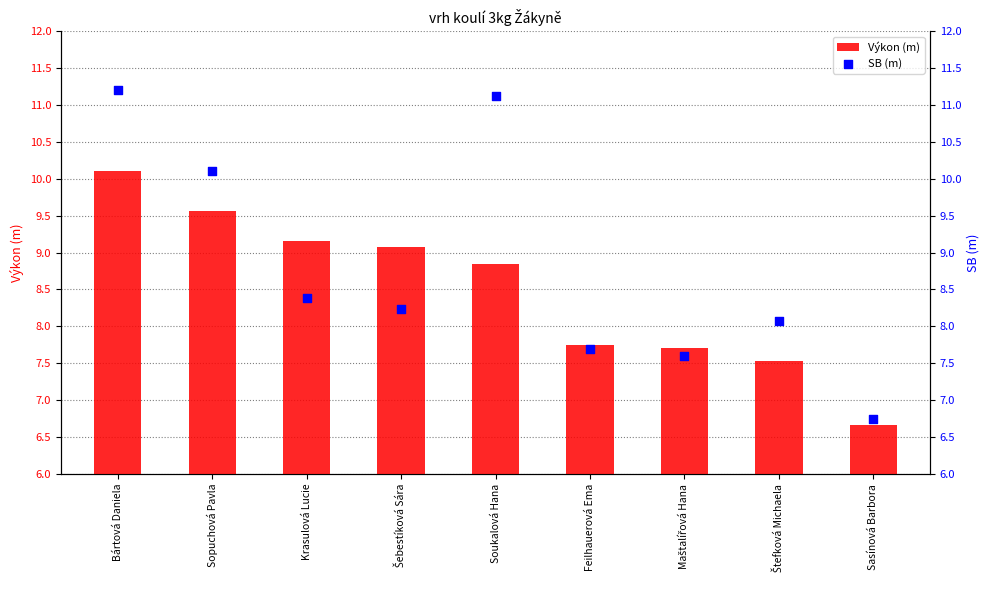

Which series has the widest spread of Y values?

SB (m)